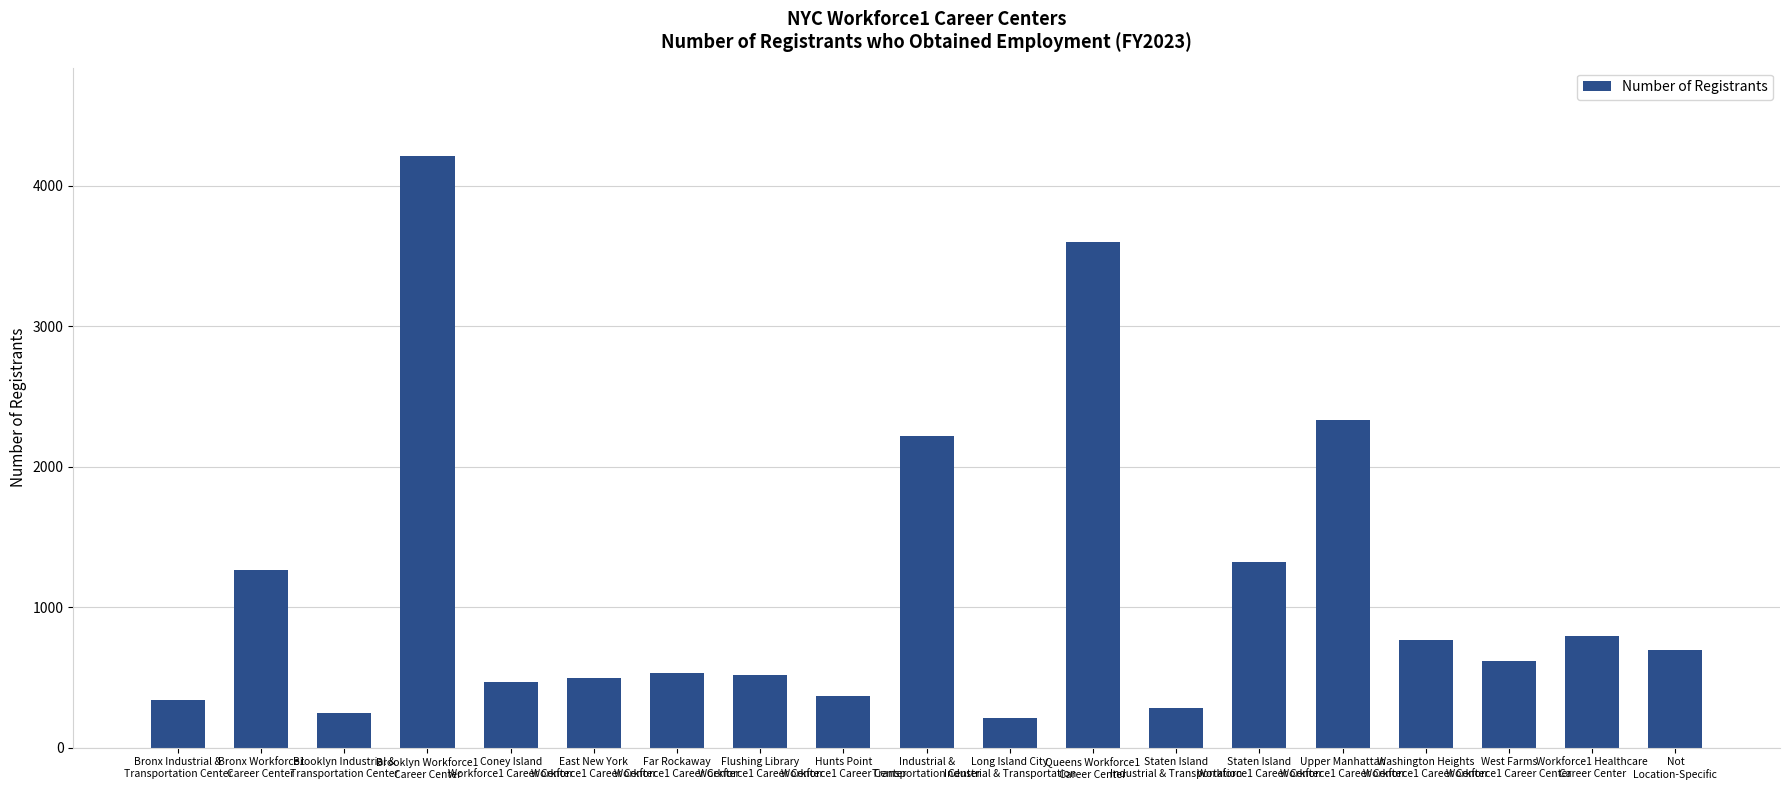

At which label is the value closest to 2211?

Industrial &
Transportation Center